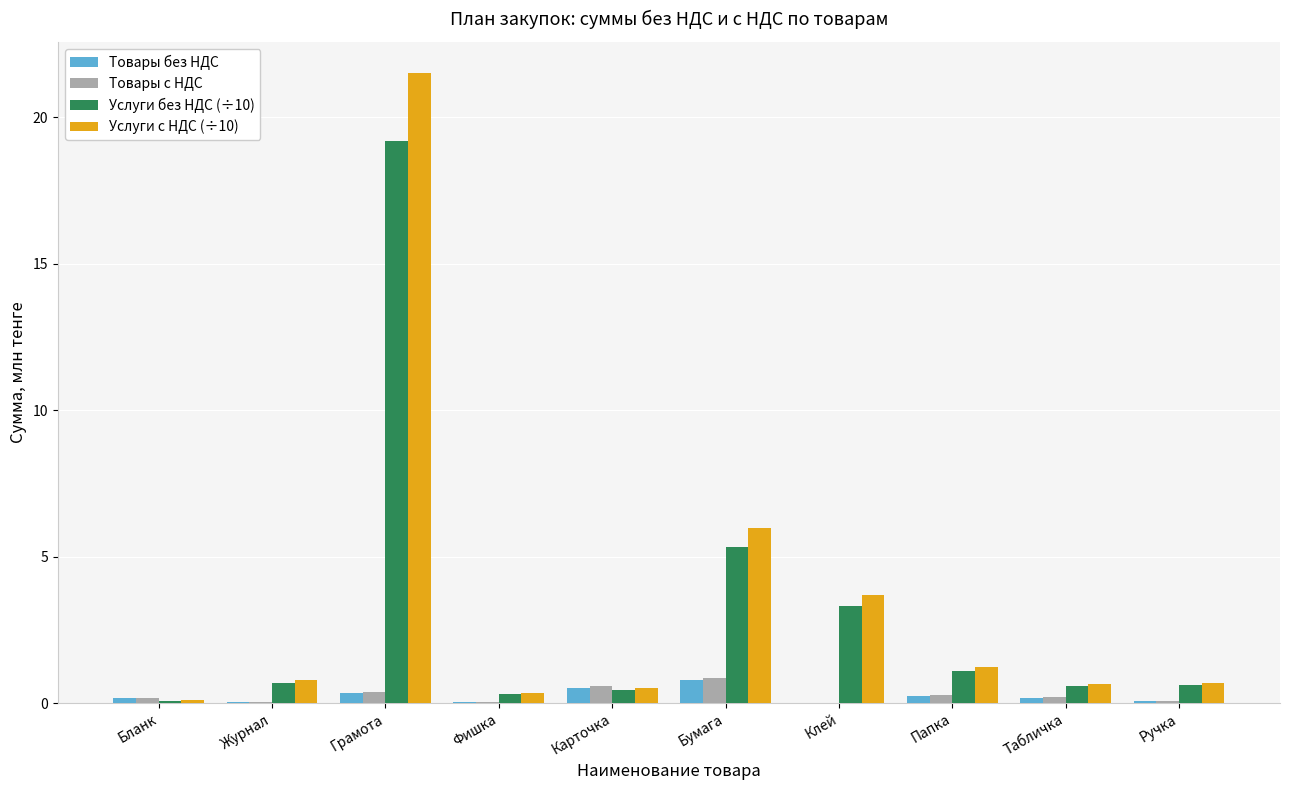

Between Папка and Табличка, which series saw the biggest shift?

Услуги с НДС (÷10)